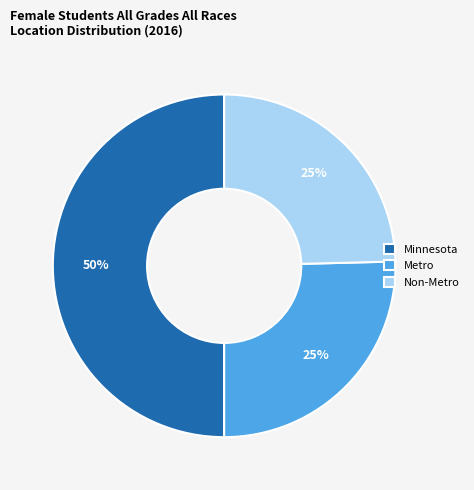

Is Non-Metro the majority of the pie?

No